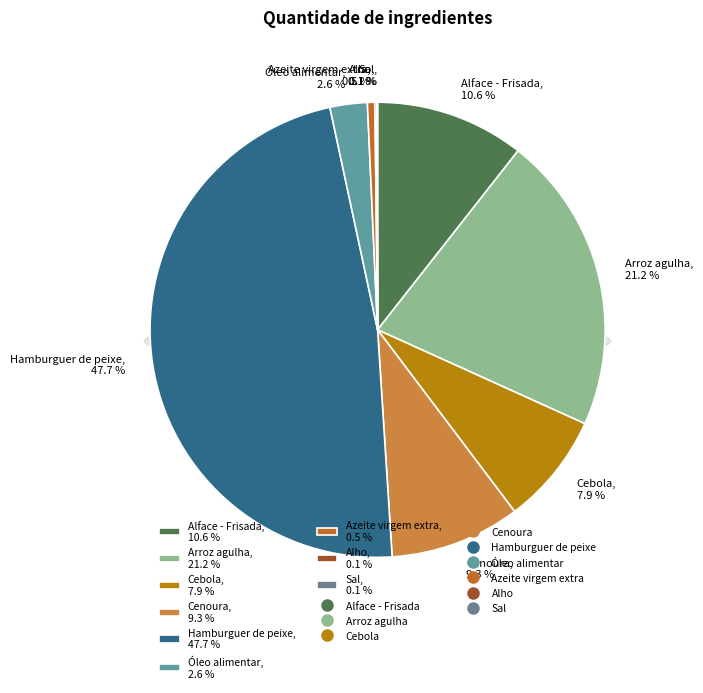

To the nearest percent, what is the average slice percentage?

11%